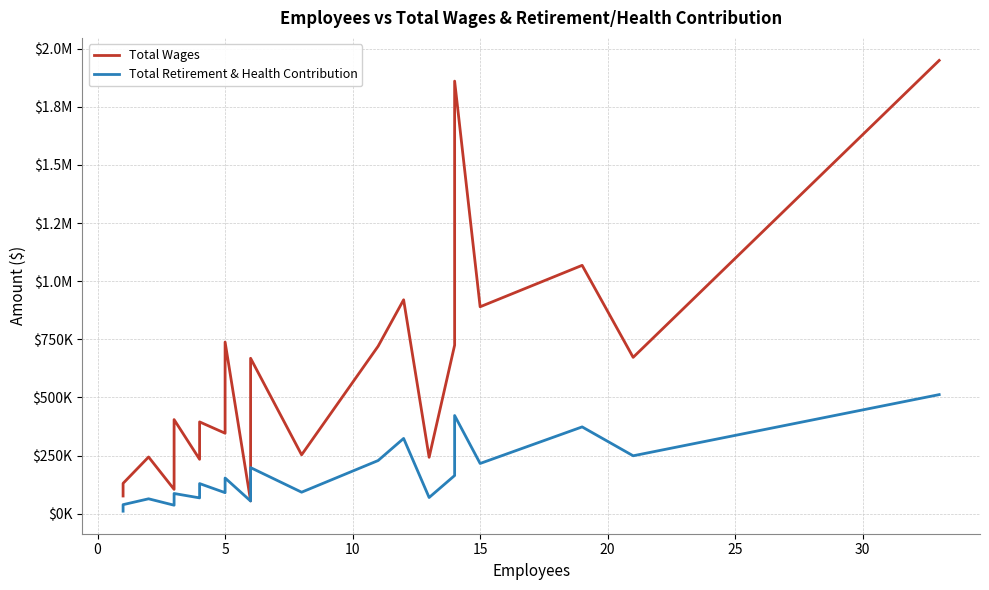

Which series has the widest spread of values?

Total Wages